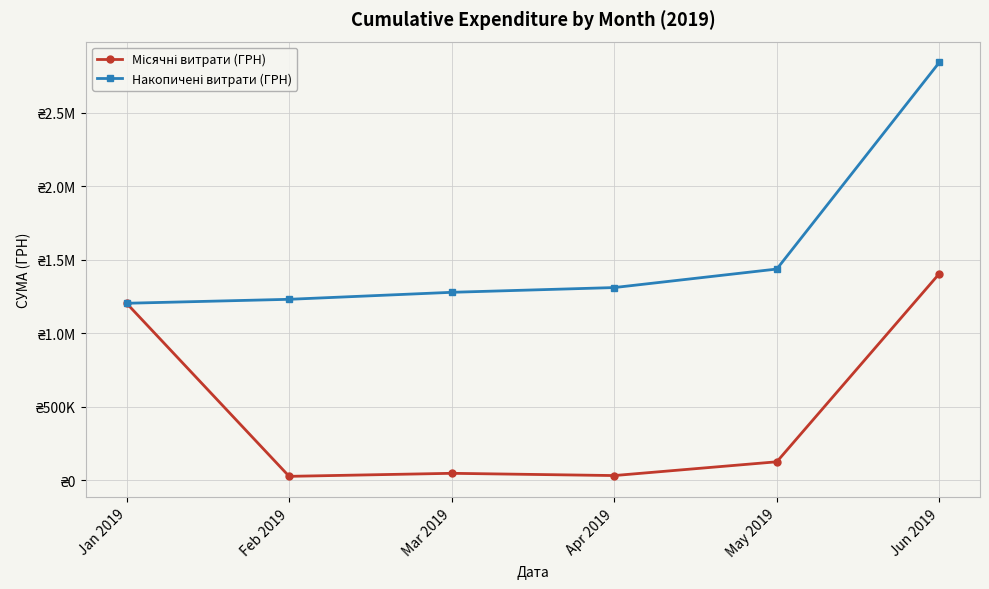

At how many categories does at least one series exceed 2750279?

1